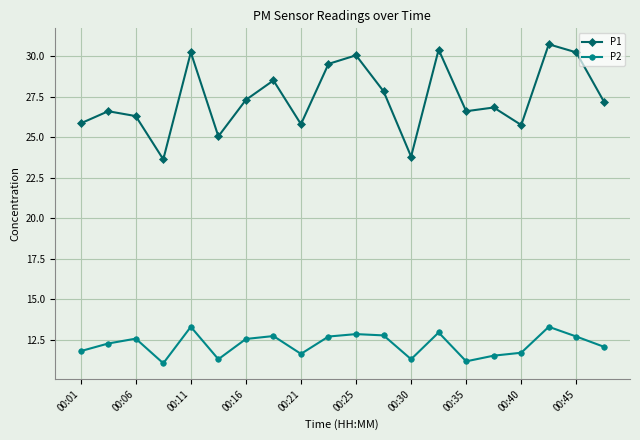

Which series has the largest range (max minus min)?

P1